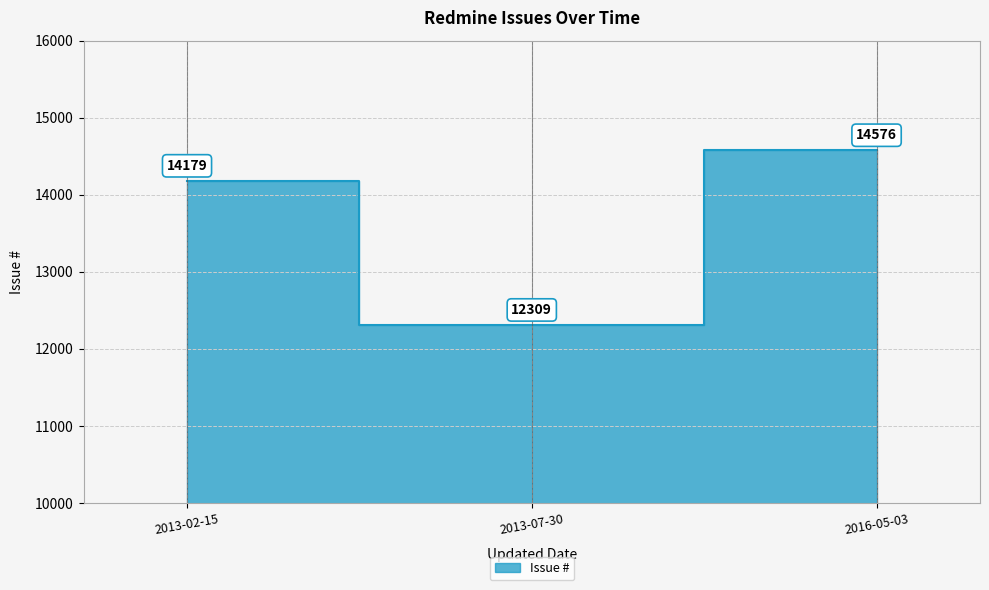

What is the change in value from 2013-02-15 to 2016-05-03?

+397